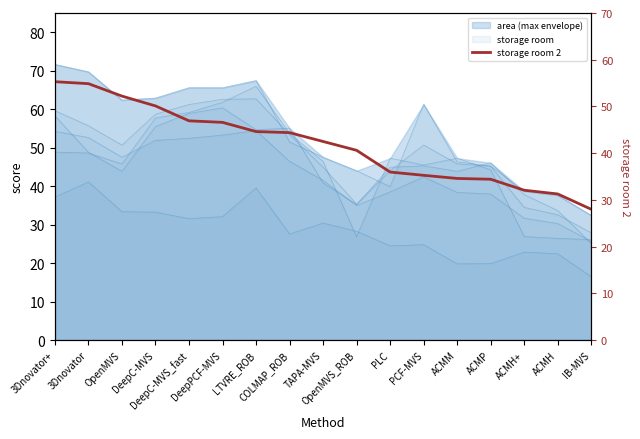

What is the label of the 16th point from the left?

ACMH